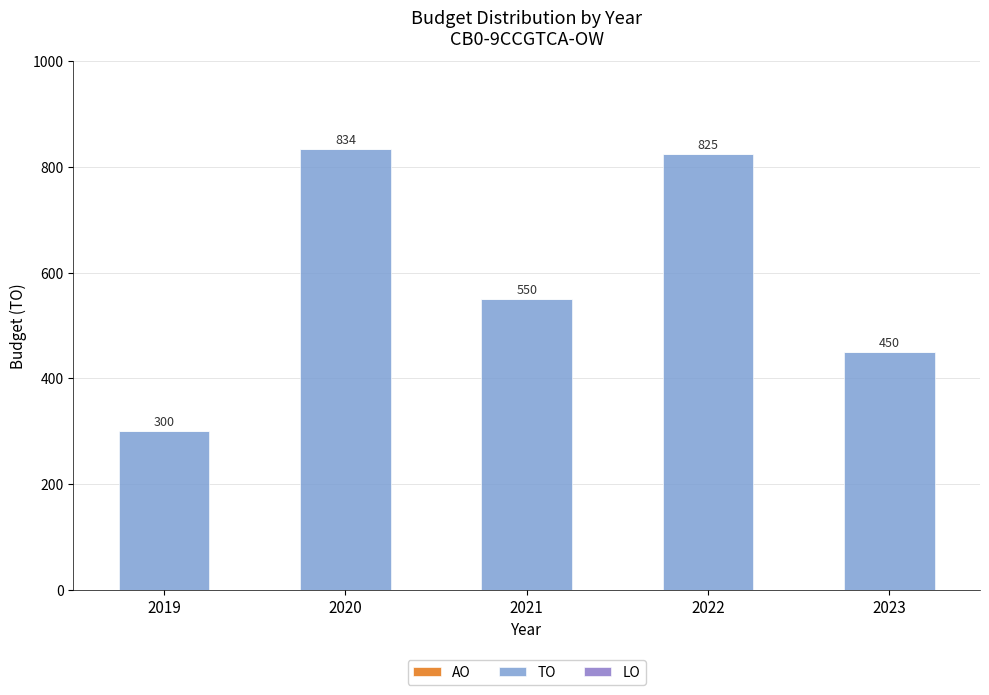

How many data points does each series have?

5